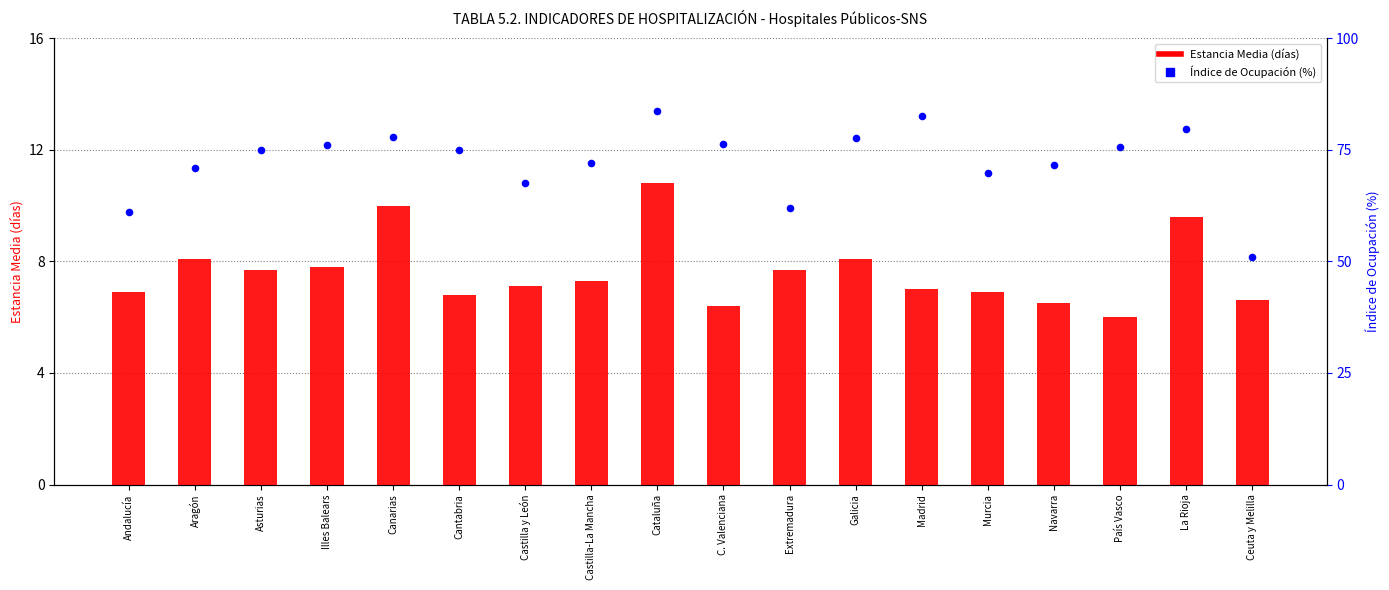

Is the value of Índice de Ocupación (%) at Ceuta y Melilla greater than the value of Estancia Media (Públicos-SNS) at Madrid?

Yes